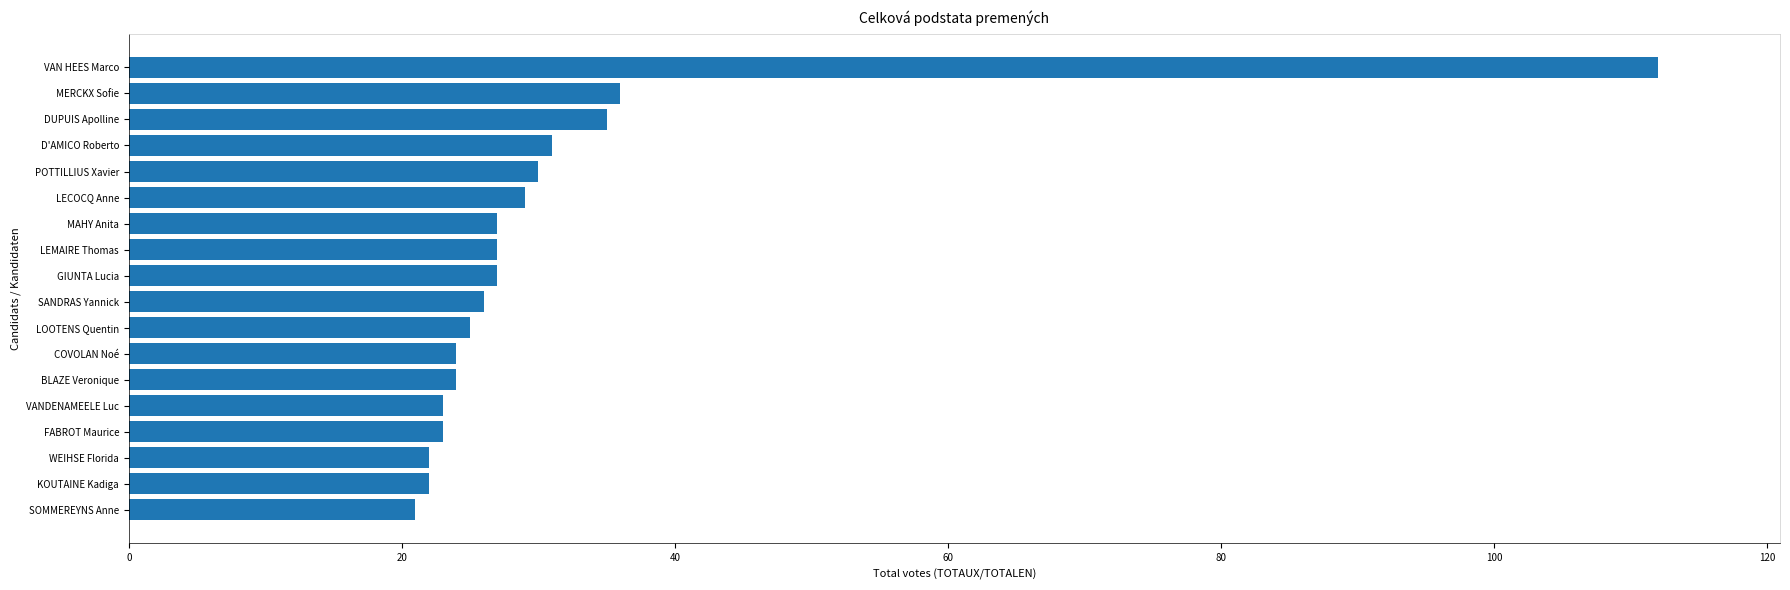

Between SANDRAS Yannick and LECOCQ Anne, which is larger?

LECOCQ Anne